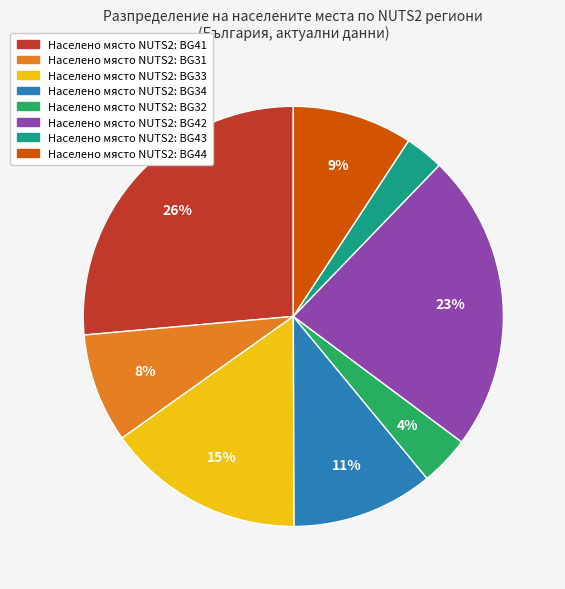

To the nearest percent, what is the average slice percentage?

12%